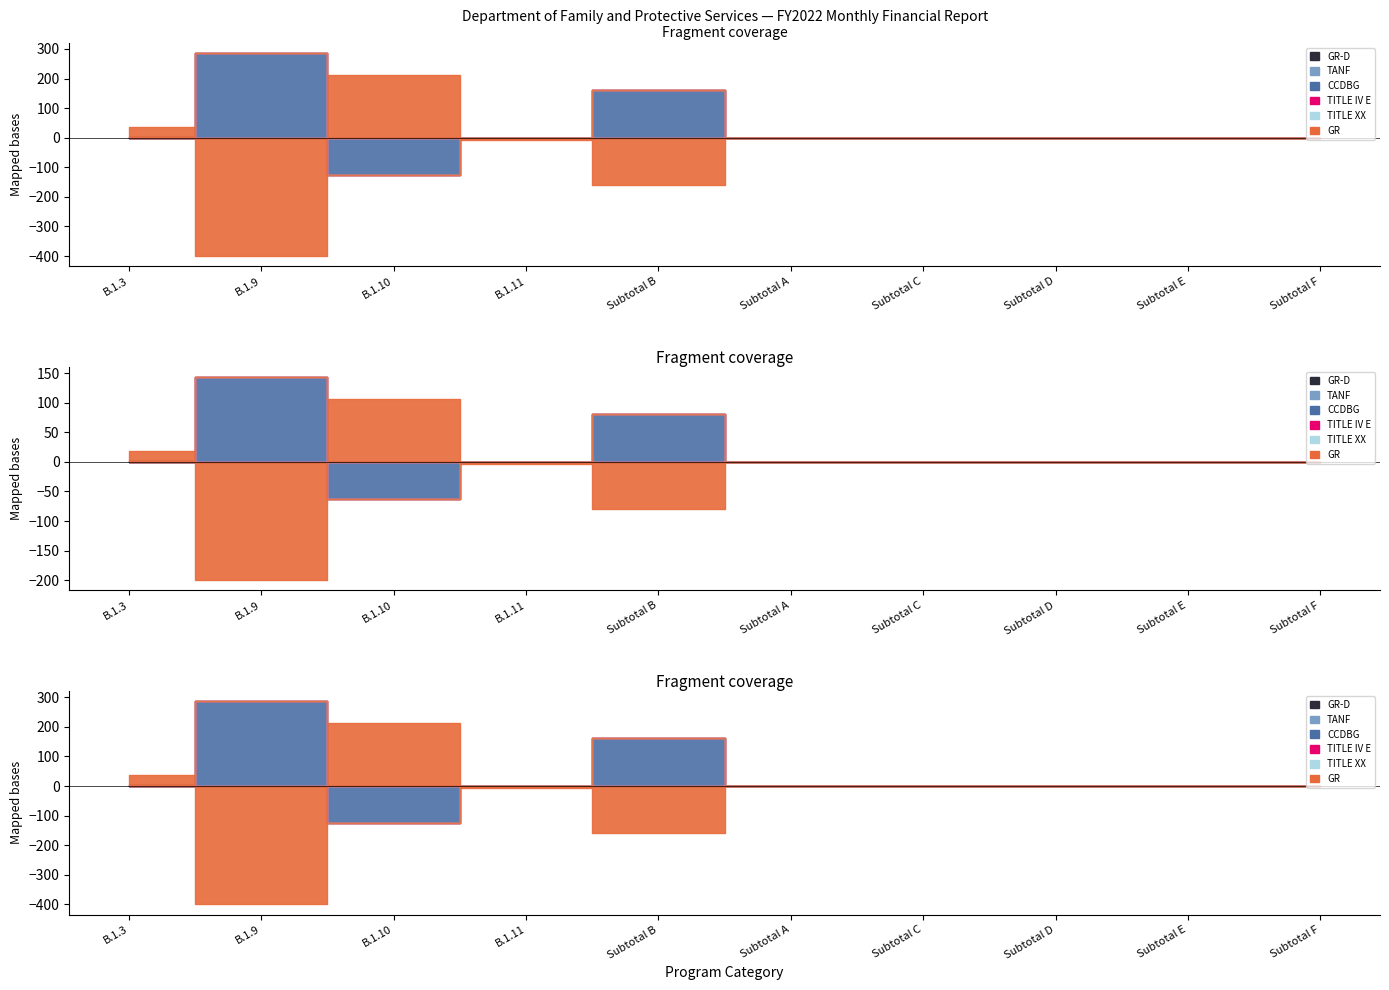

How many times do TANF and GR cross each other?

3